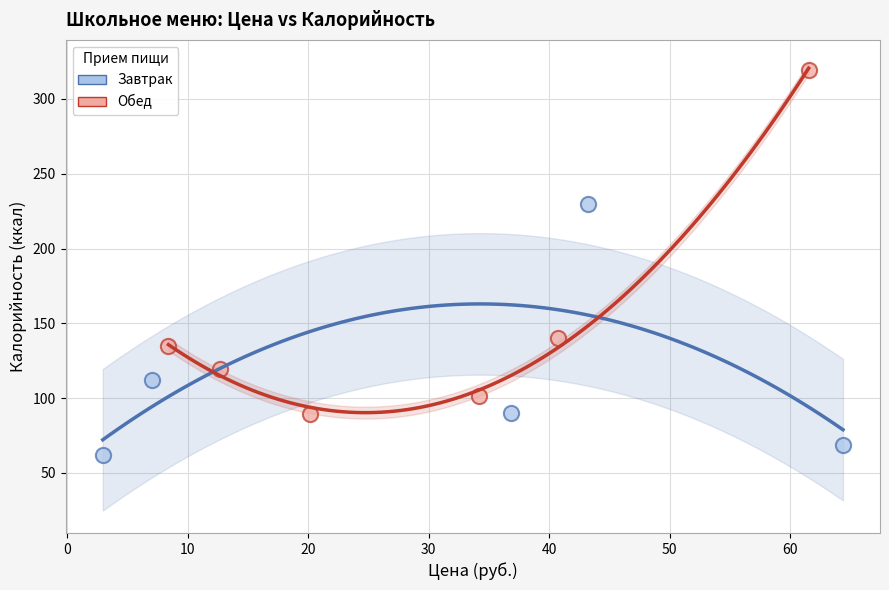

What are all the series names shown in the legend?

Завтрак, Обед